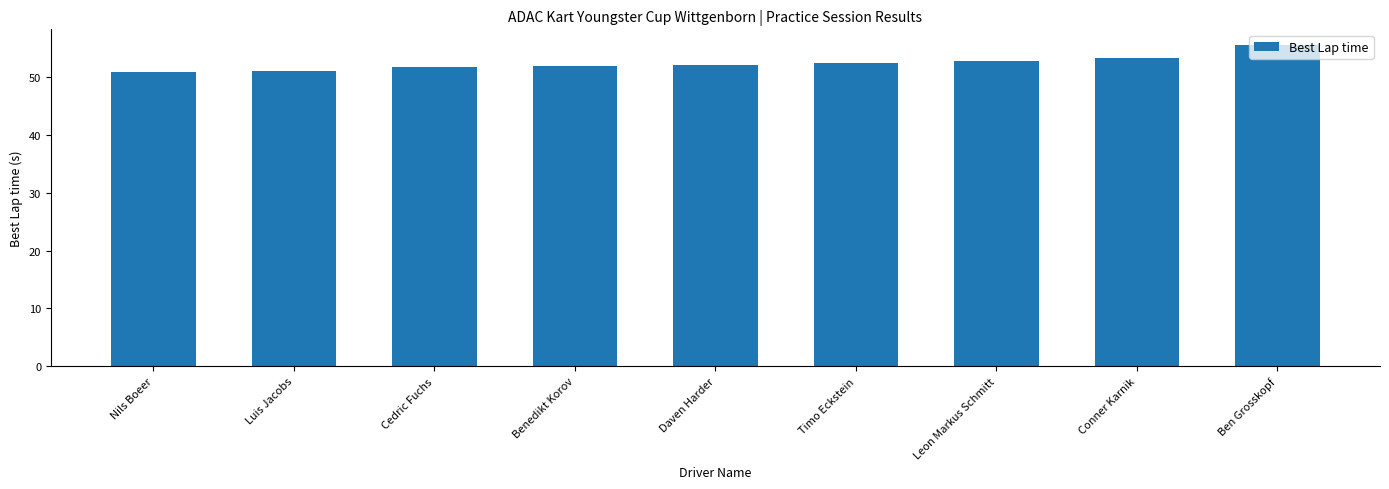

What is the label of the 8th bar from the left?

Conner Karnik